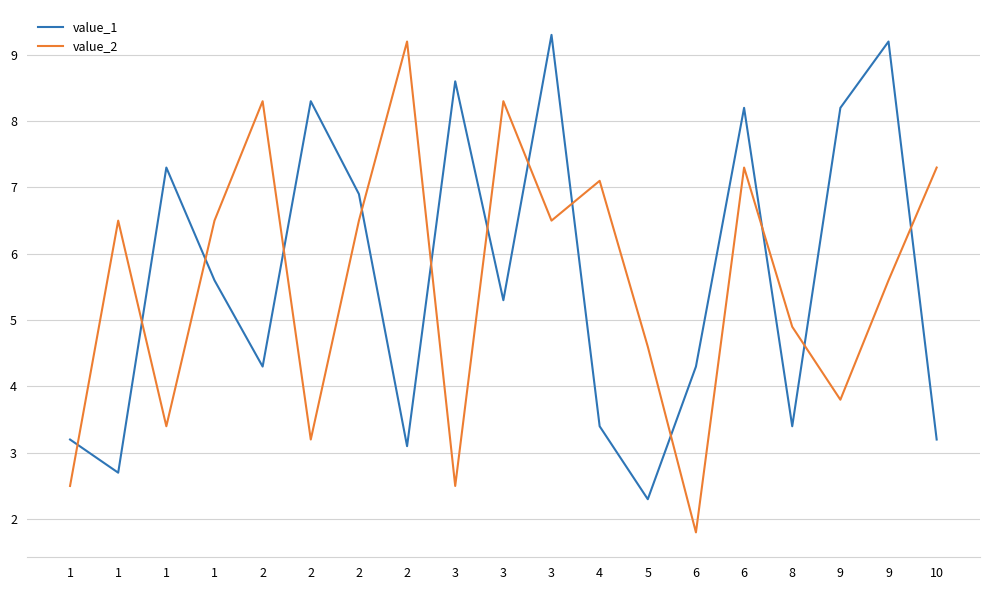

What is the difference between the value_1 values at 1 and 9?

6.0